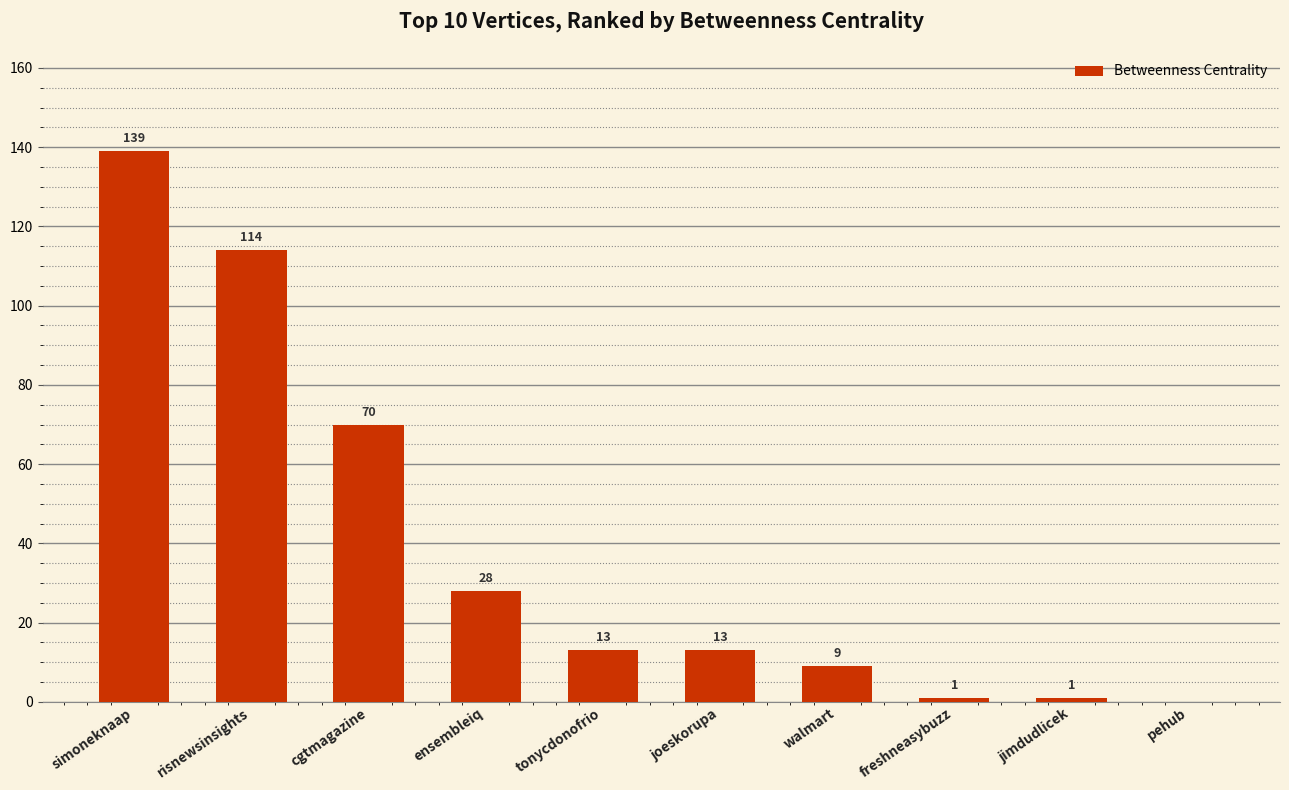

Is it true that the value at pehub is -94?

False